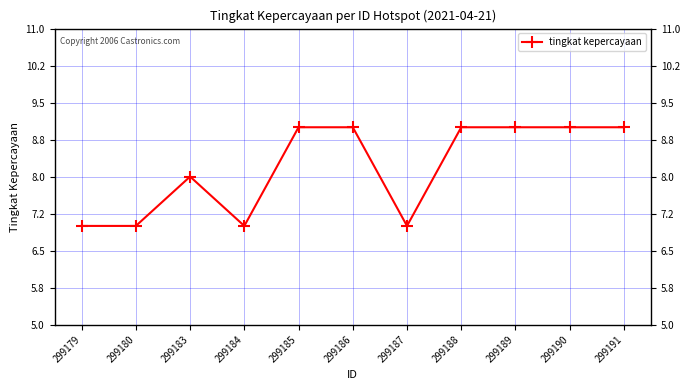

The value at 299186 is 14. True or false?

False